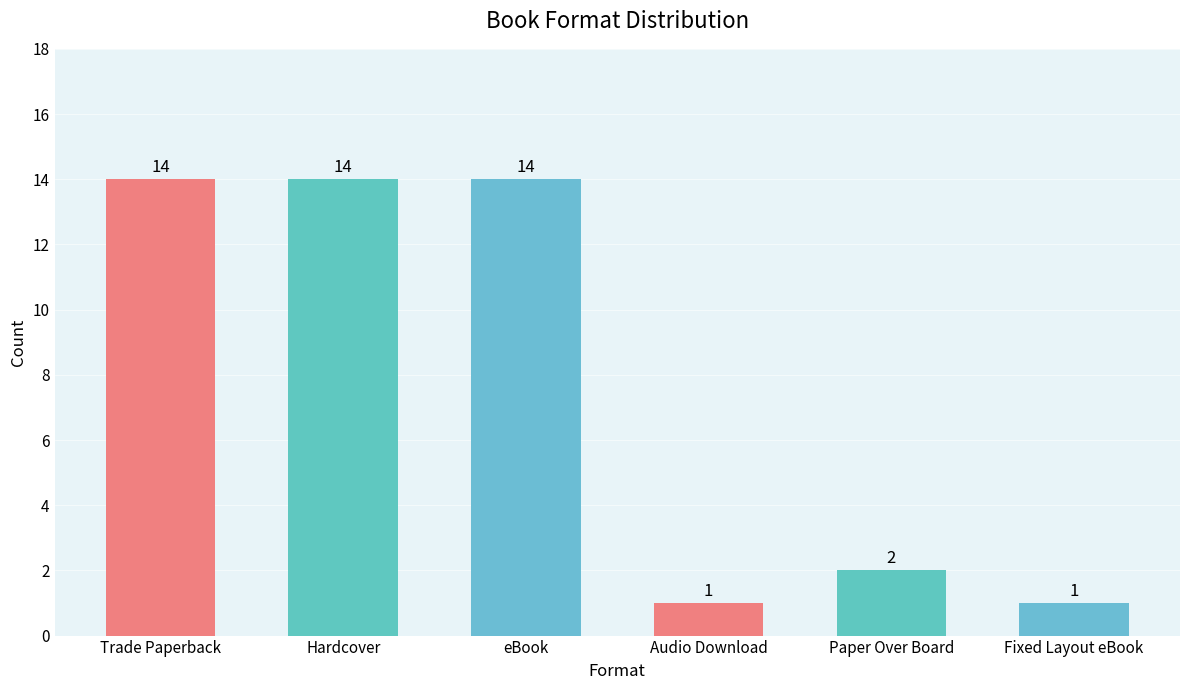

What is the label of the 5th bar from the left?

Paper Over Board